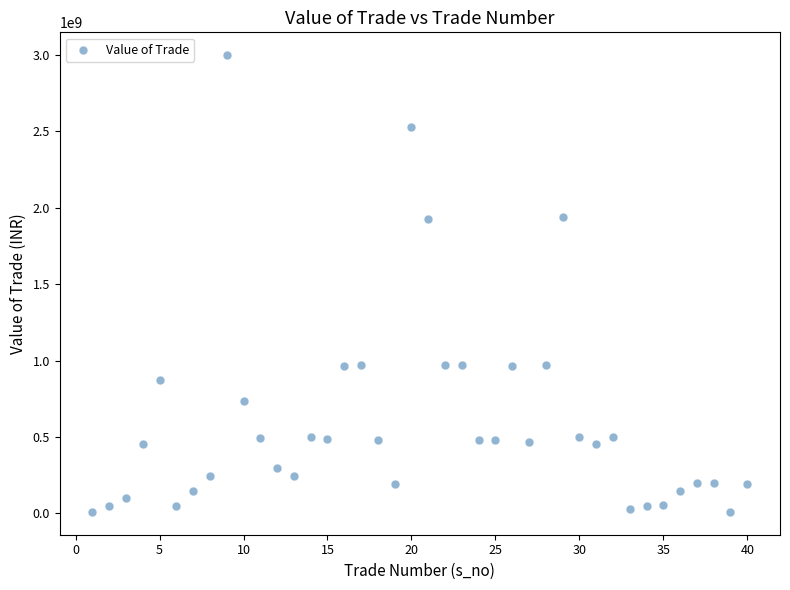

What is the range of X values (max minus min)?

39